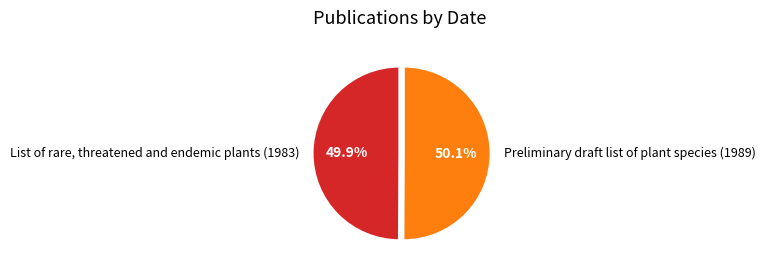

Rank the categories by value from highest to lowest.

Preliminary draft list of plant species (1989), List of rare, threatened and endemic plants (1983)